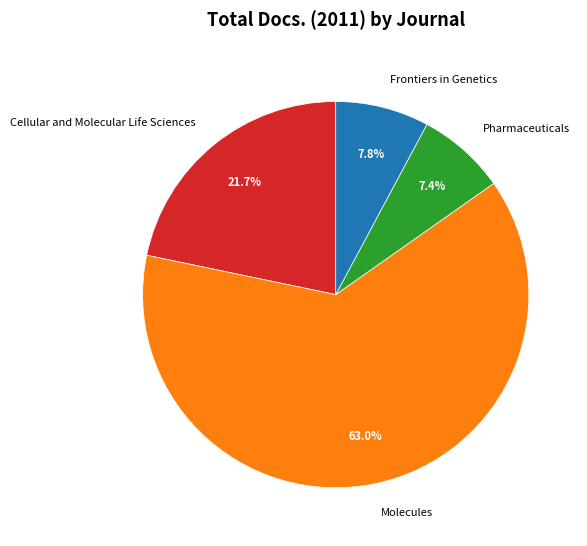

To the nearest percent, what is the average slice percentage?

25%